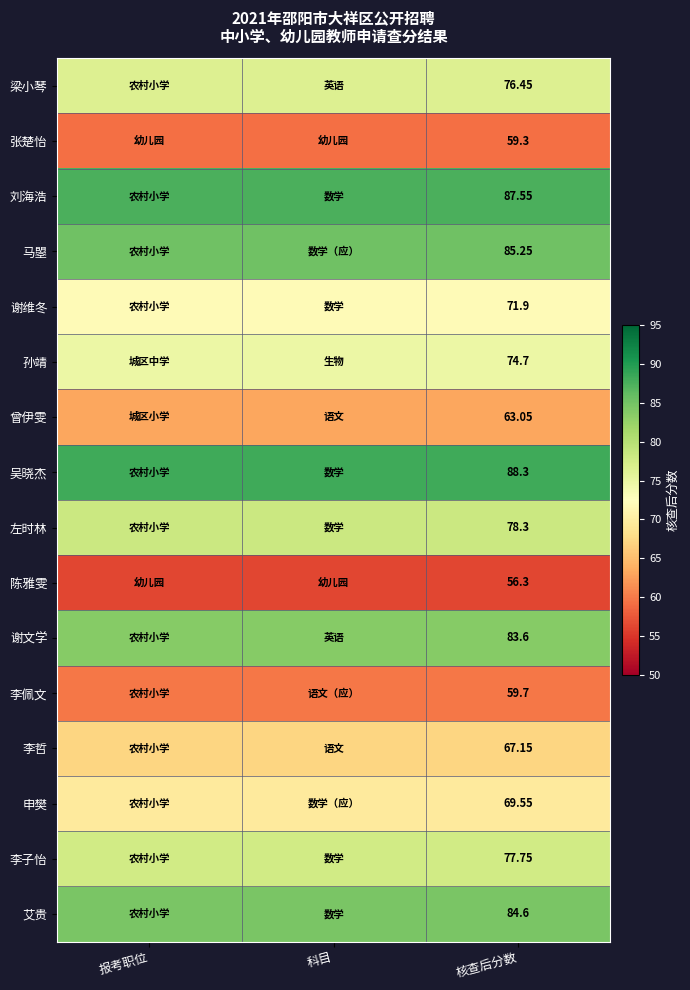

At 核查后分数, list the series in order from largest to smallest.

吴晓杰, 刘海浩, 马曌, 艾贵, 谢文学, 左时林, 李子怡, 梁小琴, 孙靖, 谢维冬, 申樊, 李哲, 曾伊雯, 李佩文, 张楚怡, 陈雅雯